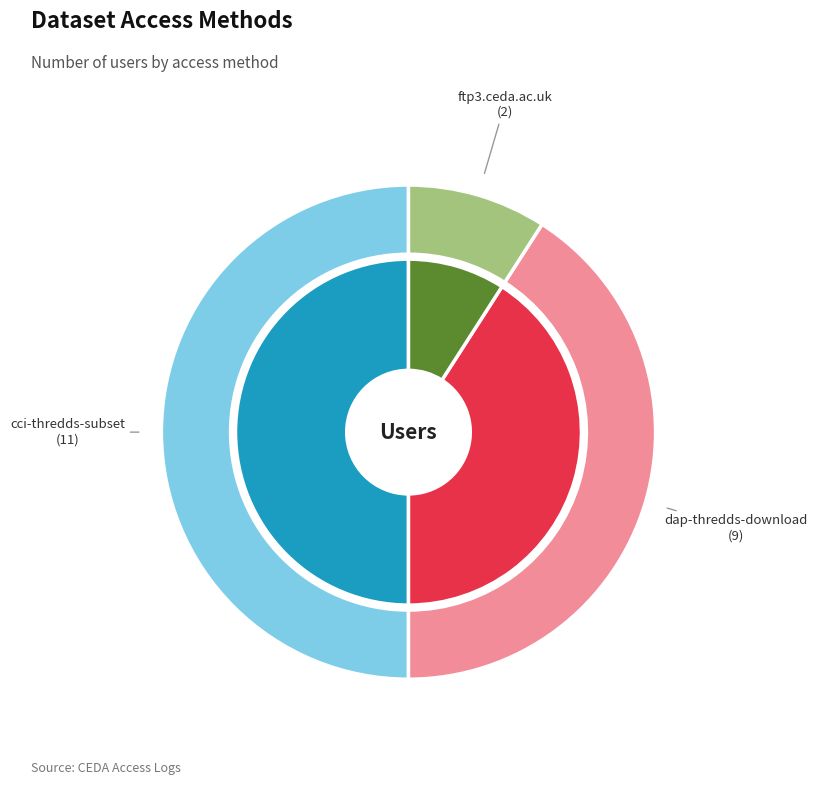

True or false: dap-thredds-download accounts for 31% of the total.

False